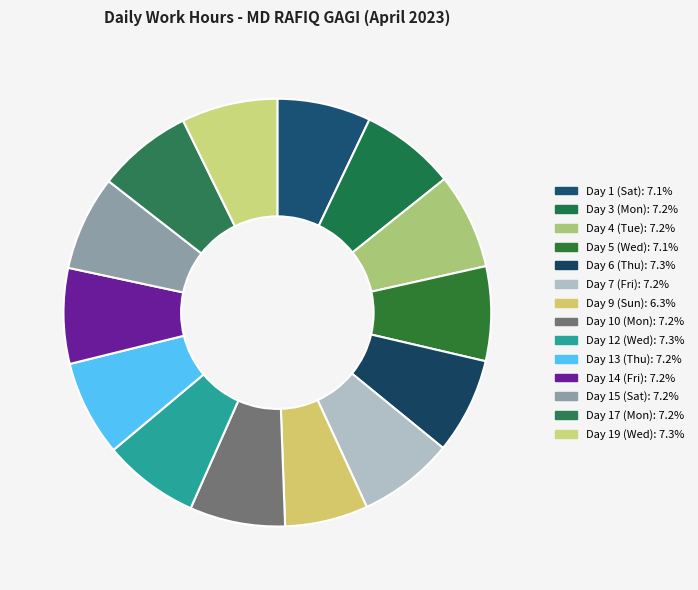

What is the ratio of the value at Day 4 (Tue) to the value at Day 19 (Wed)?

1.0